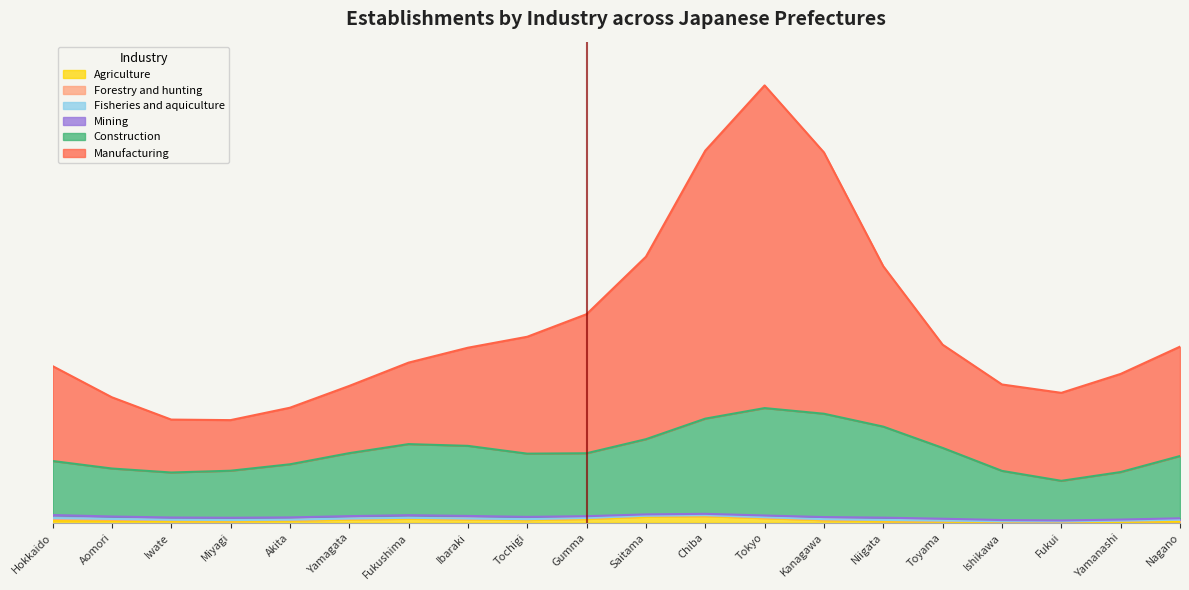

Which series ends up on top after the final intersection of Fisheries and aquiculture and Agriculture?

Agriculture